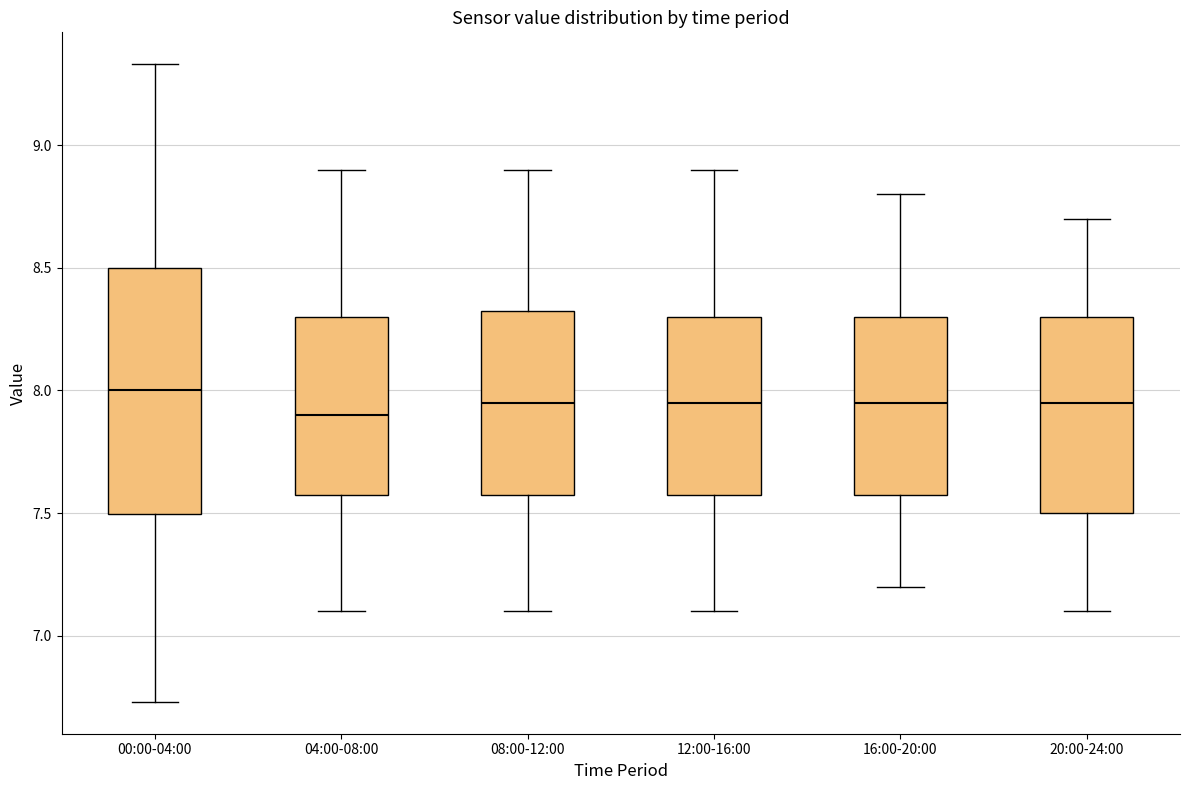

Reading left to right, transcribe this box plot: for each box, give where its median line is, the range the box spans, and where its two whiskers end, as read against the y-axis. The values are not printed on the chart, so give them approximately, as read against the axis.

00:00-04:00: median 8.00, box 7.50 to 8.50, whiskers 6.75 to 9.35
04:00-08:00: median 7.90, box 7.60 to 8.30, whiskers 7.10 to 8.90
08:00-12:00: median 7.95, box 7.60 to 8.35, whiskers 7.10 to 8.90
12:00-16:00: median 7.95, box 7.60 to 8.30, whiskers 7.10 to 8.90
16:00-20:00: median 7.95, box 7.60 to 8.30, whiskers 7.20 to 8.80
20:00-24:00: median 7.95, box 7.50 to 8.30, whiskers 7.10 to 8.70